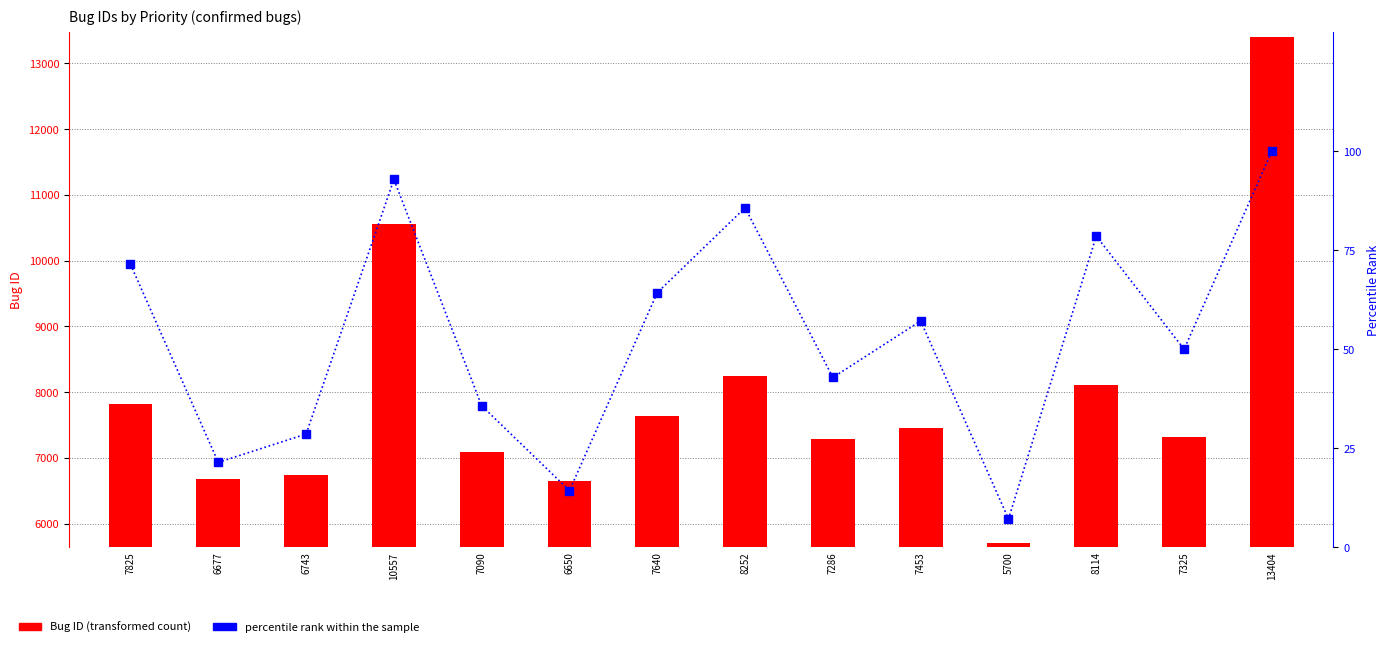

How many categories are shown in the chart?

14